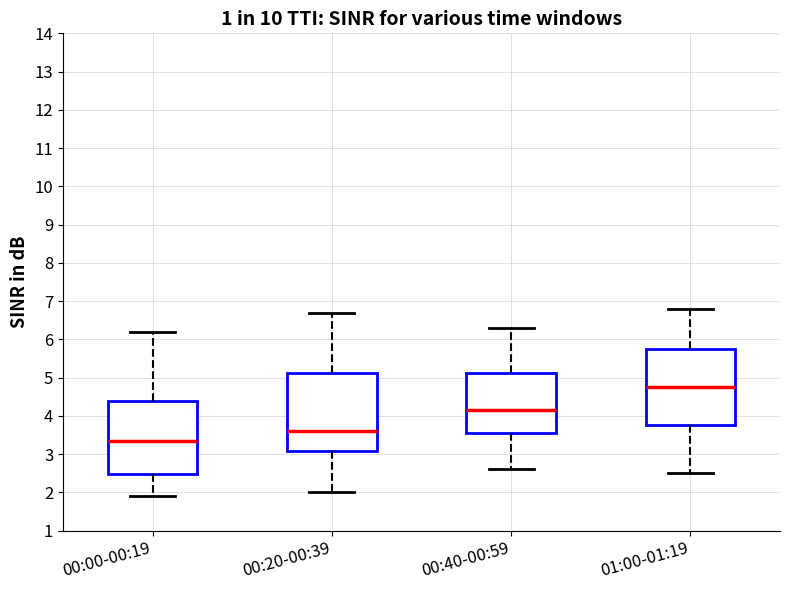

Which box's median line is the highest?

01:00-01:19